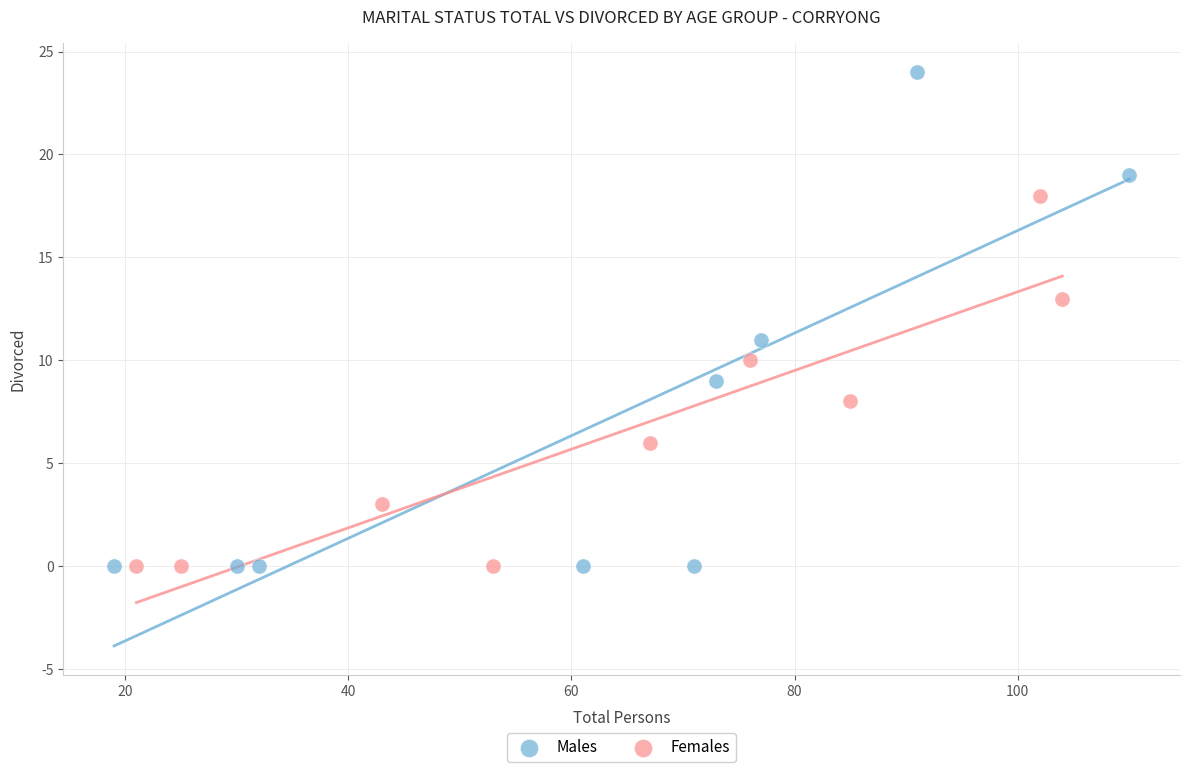

Which series has the widest spread of Y values?

Males